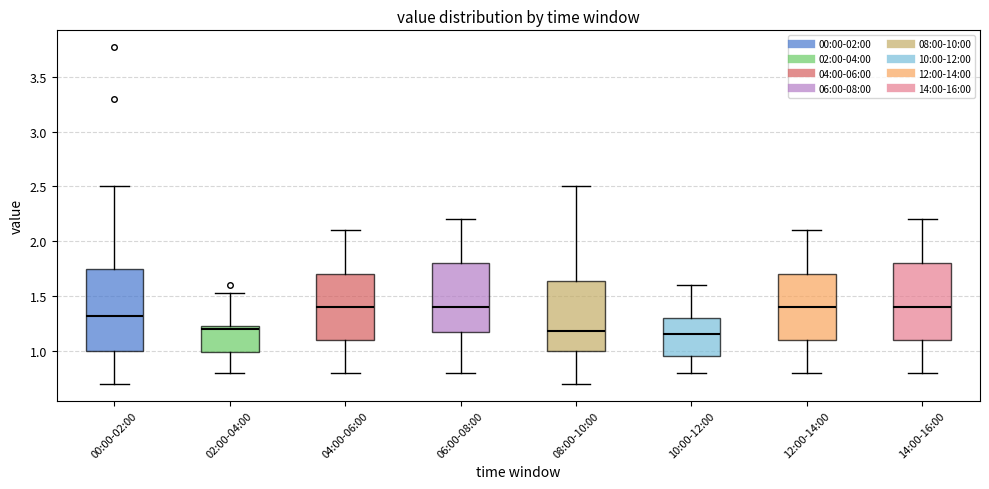

Reading left to right, transcribe this box plot: for each box, give where its median line is, the range the box spans, and where its two whiskers end, as read against the y-axis. The values are not printed on the chart, so give them approximately, as read against the axis.

00:00-02:00: median 1.30, box 1.00 to 1.75, whiskers 0.70 to 2.50
02:00-04:00: median 1.20, box 1.00 to 1.25, whiskers 0.80 to 1.55
04:00-06:00: median 1.40, box 1.10 to 1.70, whiskers 0.80 to 2.10
06:00-08:00: median 1.40, box 1.20 to 1.80, whiskers 0.80 to 2.20
08:00-10:00: median 1.20, box 1.00 to 1.65, whiskers 0.70 to 2.50
10:00-12:00: median 1.15, box 0.95 to 1.30, whiskers 0.80 to 1.60
12:00-14:00: median 1.40, box 1.10 to 1.70, whiskers 0.80 to 2.10
14:00-16:00: median 1.40, box 1.10 to 1.80, whiskers 0.80 to 2.20